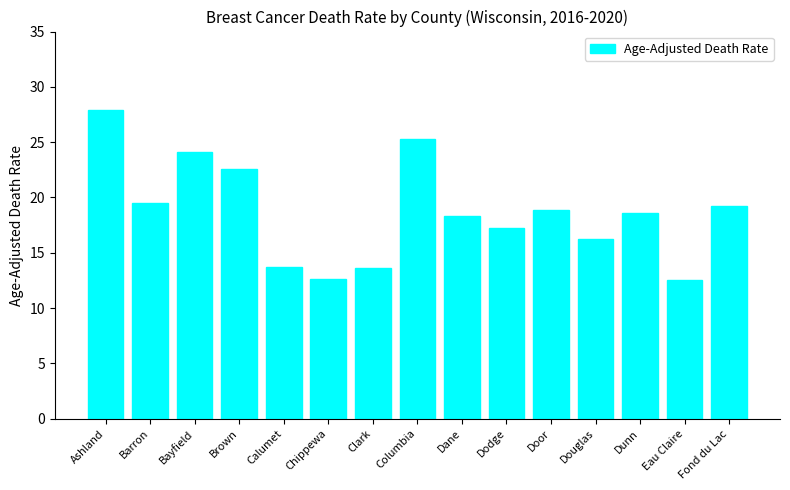

What is the approximate value at Brown?

22.6